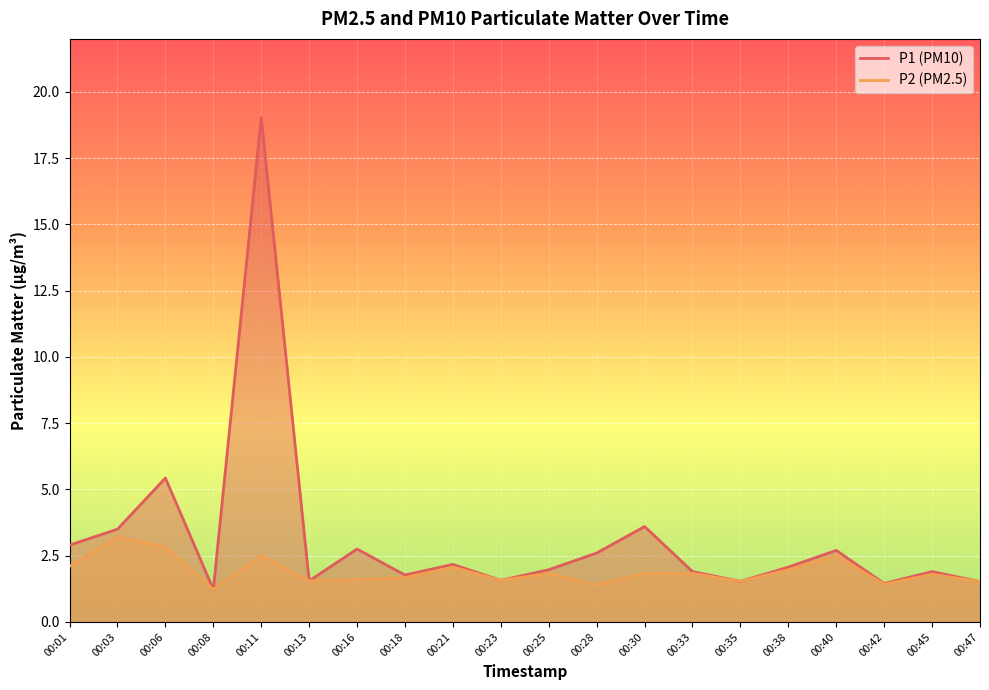

Reading right to left, extract all data points from this chart.

P1: 00:47=1.5	00:45=1.9	00:42=1.4	00:40=2.7	00:38=2.1	00:35=1.5	00:33=1.9	00:30=3.6	00:28=2.6	00:25=2.0	00:23=1.6	00:21=2.2	00:18=1.8	00:16=2.8	00:13=1.6	00:11=19.0	00:08=1.2	00:06=5.4	00:03=3.5	00:01=2.9
P2: 00:47=1.5	00:45=1.8	00:42=1.4	00:40=2.5	00:38=2.0	00:35=1.5	00:33=1.8	00:30=1.8	00:28=1.4	00:25=1.8	00:23=1.6	00:21=2.1	00:18=1.7	00:16=1.6	00:13=1.6	00:11=2.5	00:08=1.2	00:06=2.8	00:03=3.2	00:01=2.1